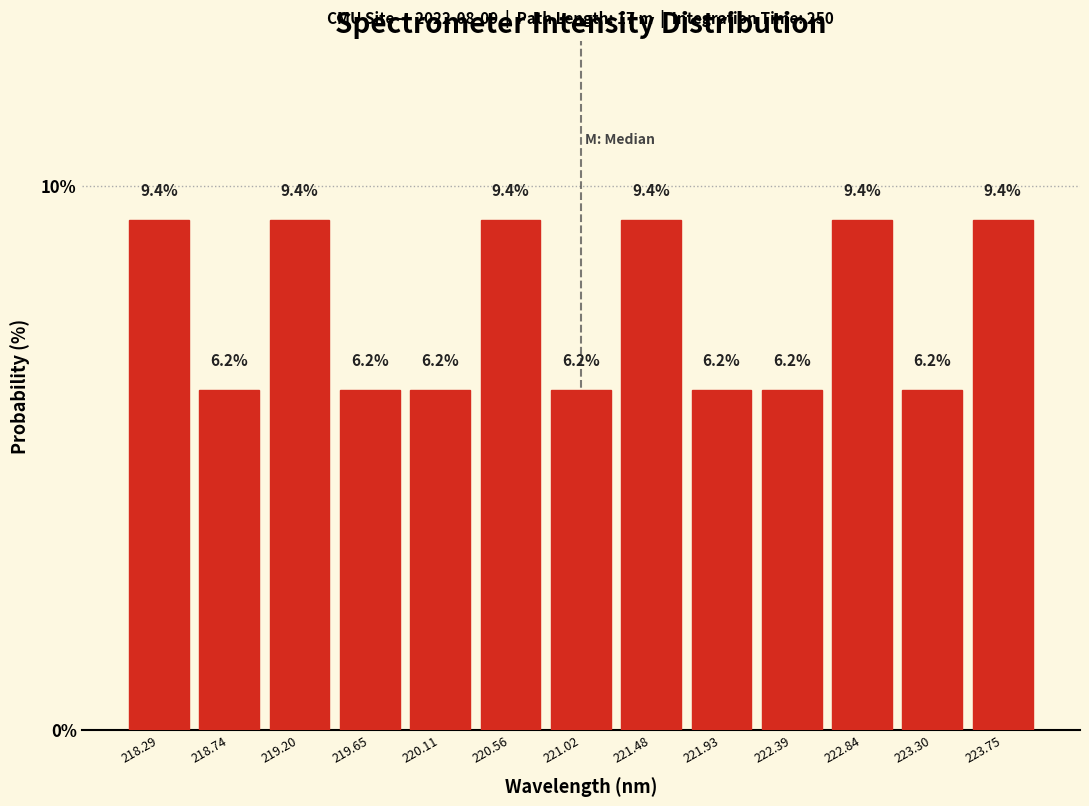

How tall is the bar that spans 219.90 to 220.35 on the x-axis? The bar edges are not printed on the chart, so give them approximately, as read against the axis.

6.2